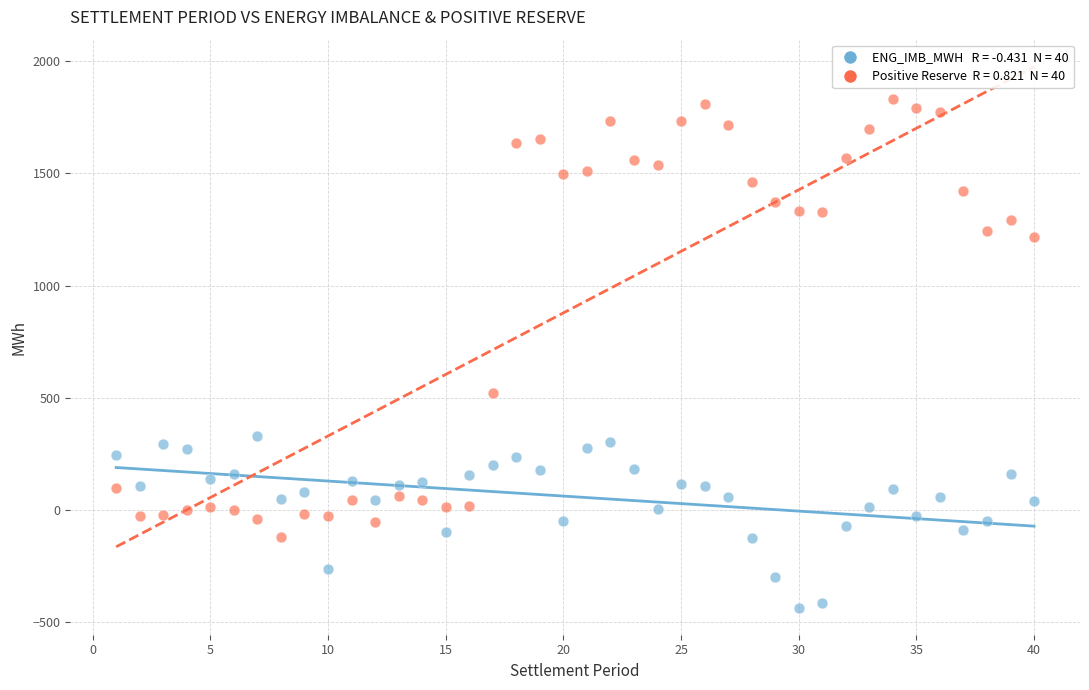

Across all data points, what is the range of X values (max minus min)?

39.0